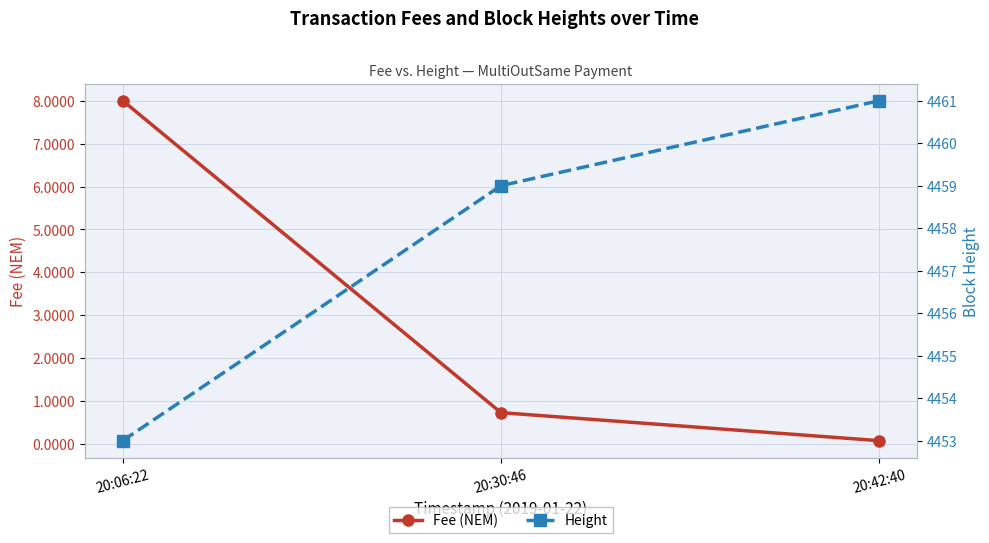

The value of Height at 20:30:46 is 6356.4. True or false?

False